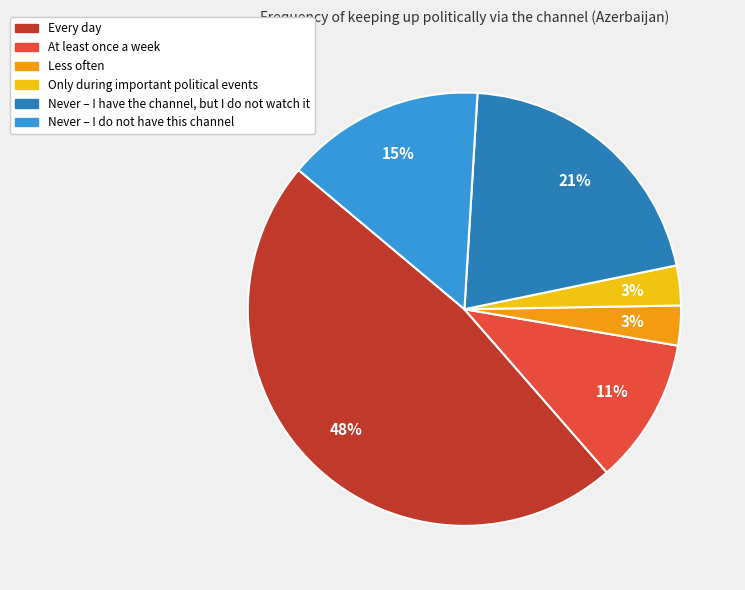

Is it true that Every day is 41% of the pie?

False